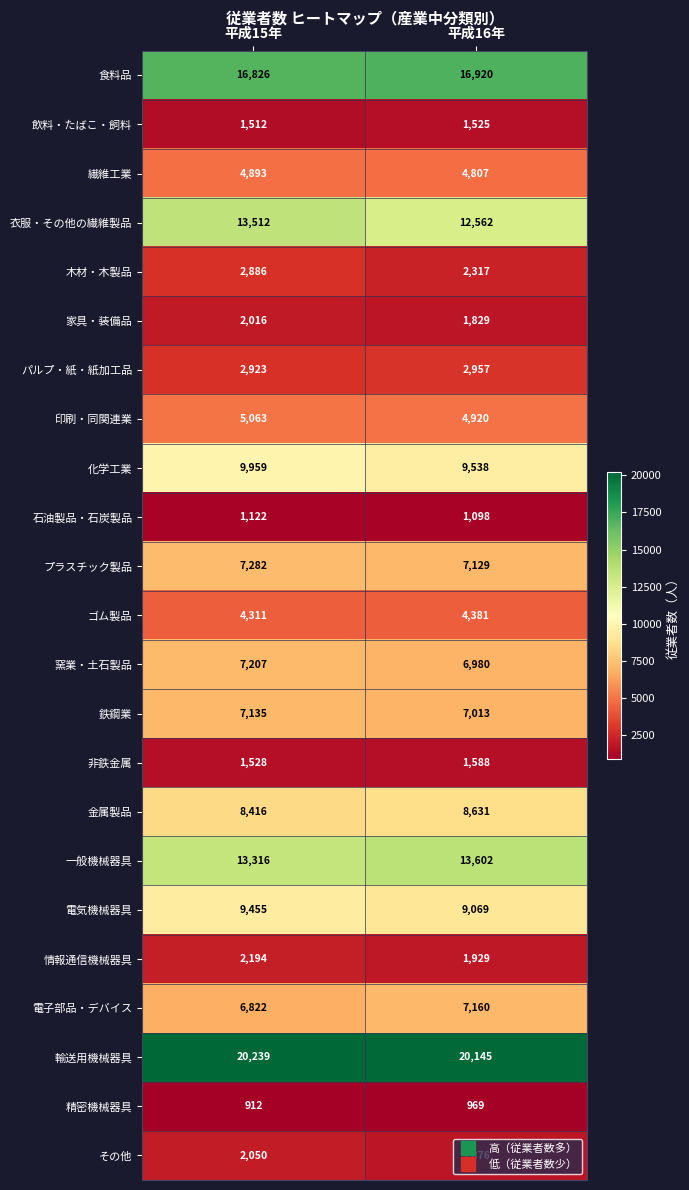

Which series has the largest total across all categories?

輸送用機械器具